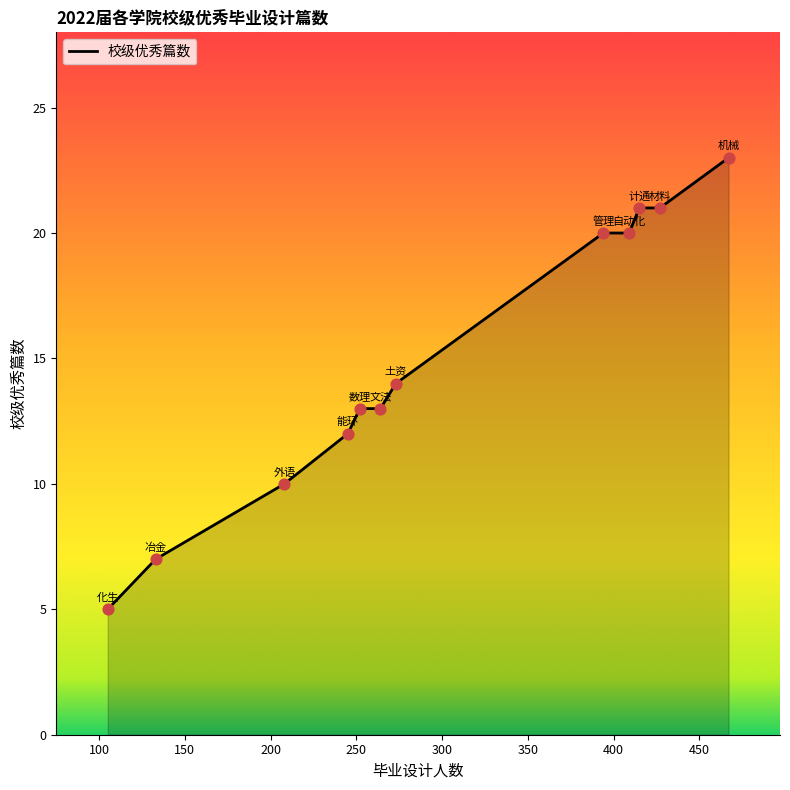

What is the difference between the maximum and minimum values?

18